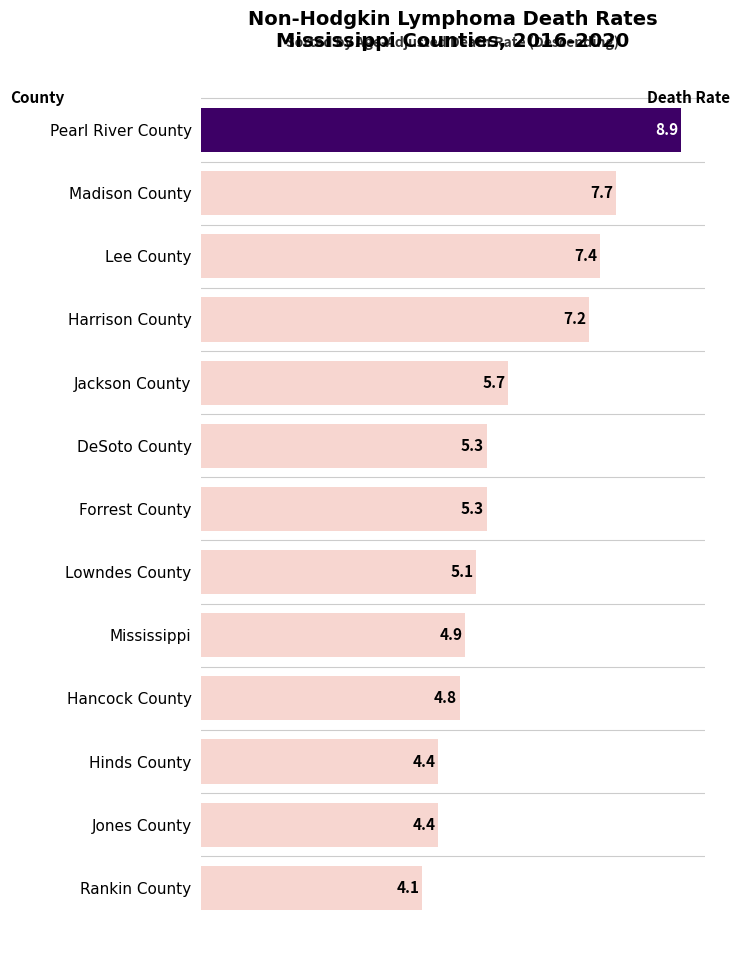

What is the minimum value shown in the chart?

4.1